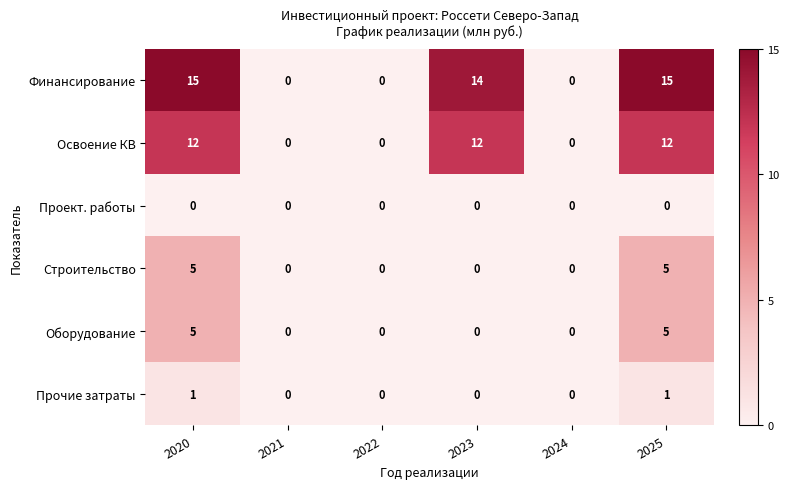

What is the spread (max minus min) of values at 2020?

15